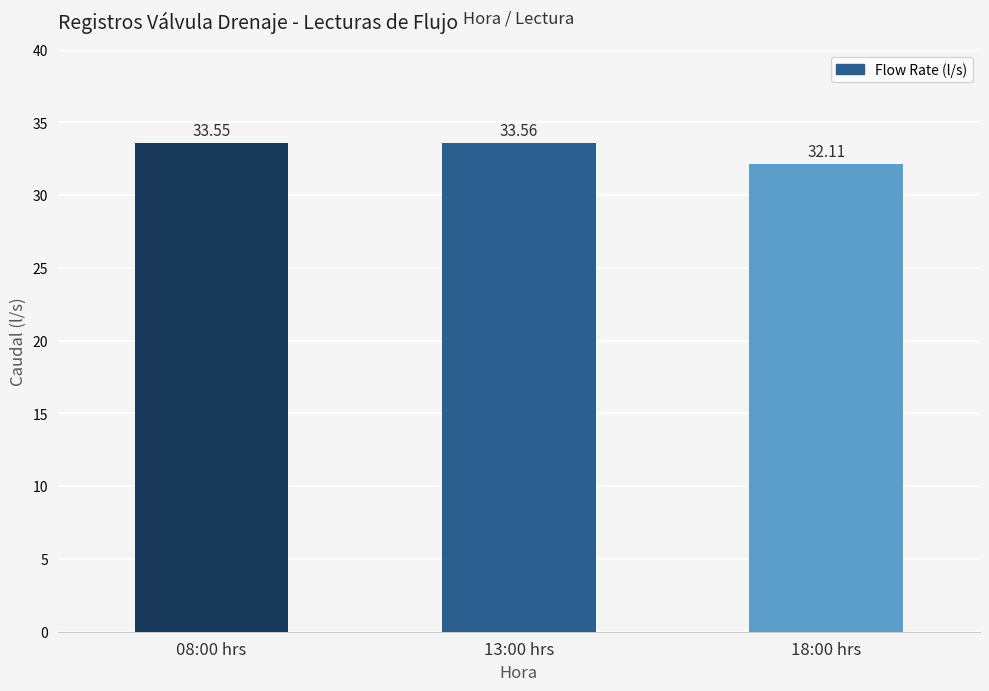

Rank the categories by value from lowest to highest.

18:00 hrs, 08:00 hrs, 13:00 hrs